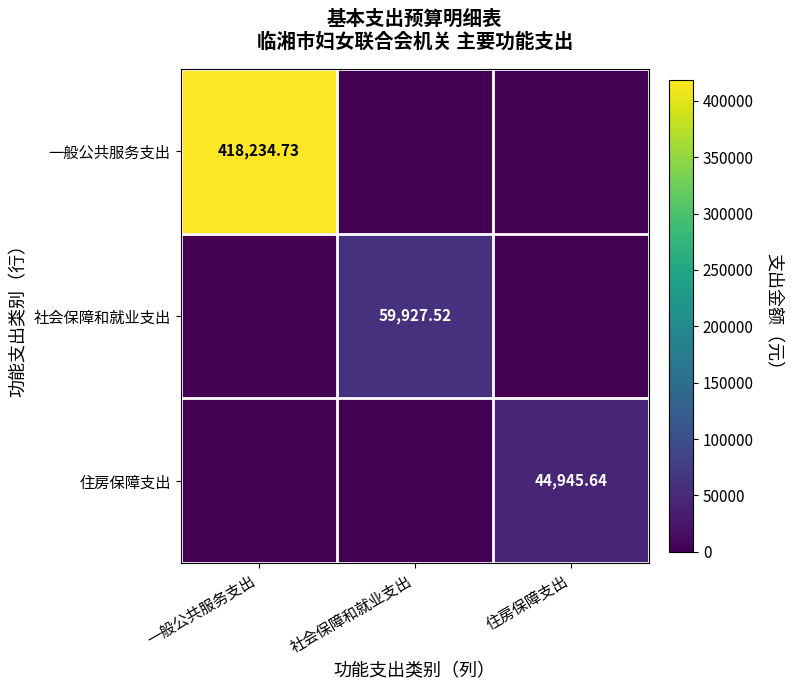

What is the approximate value of 社会保障和就业支出 at 社会保障和就业支出?

59927.5